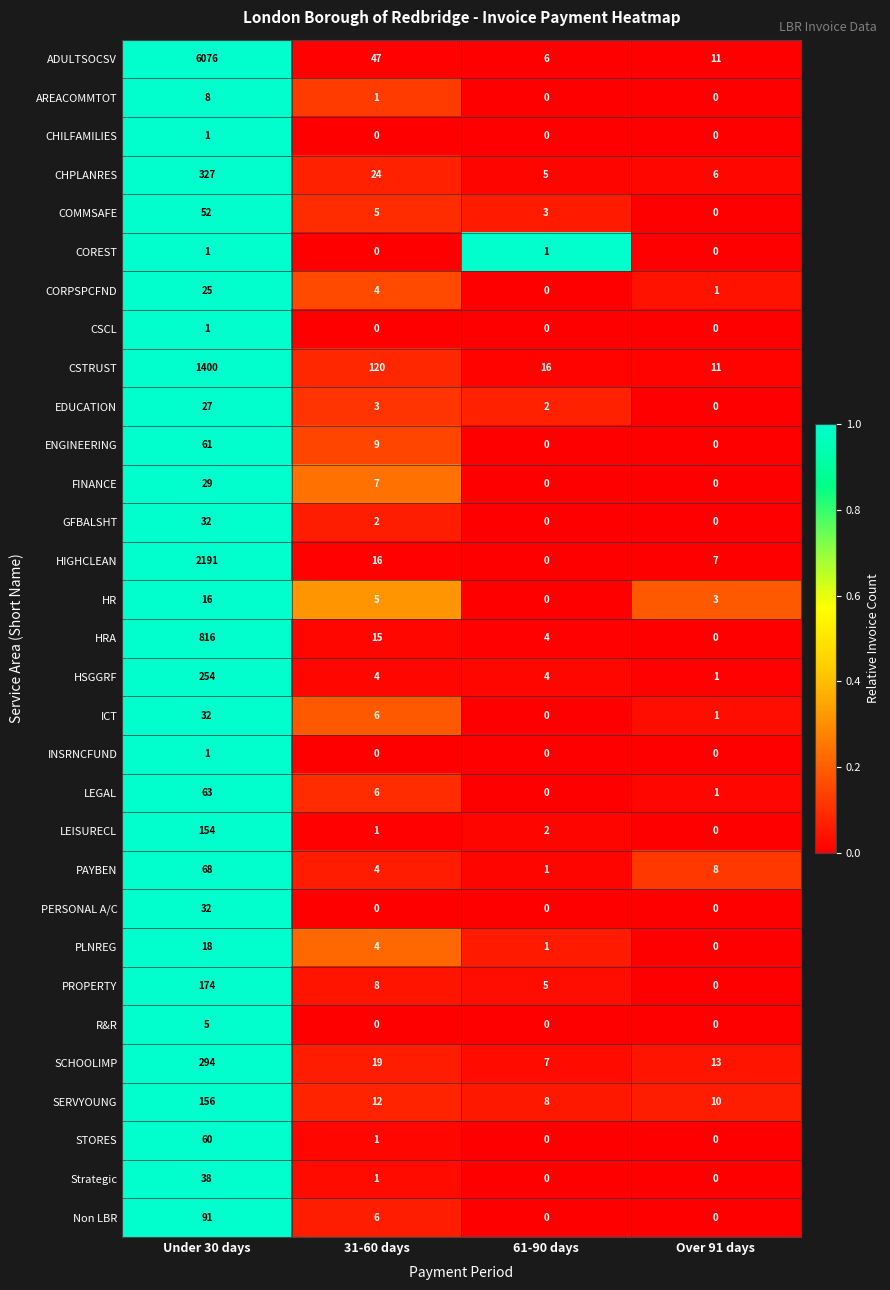

What is the spread (max minus min) of values at 61-90 days?

16